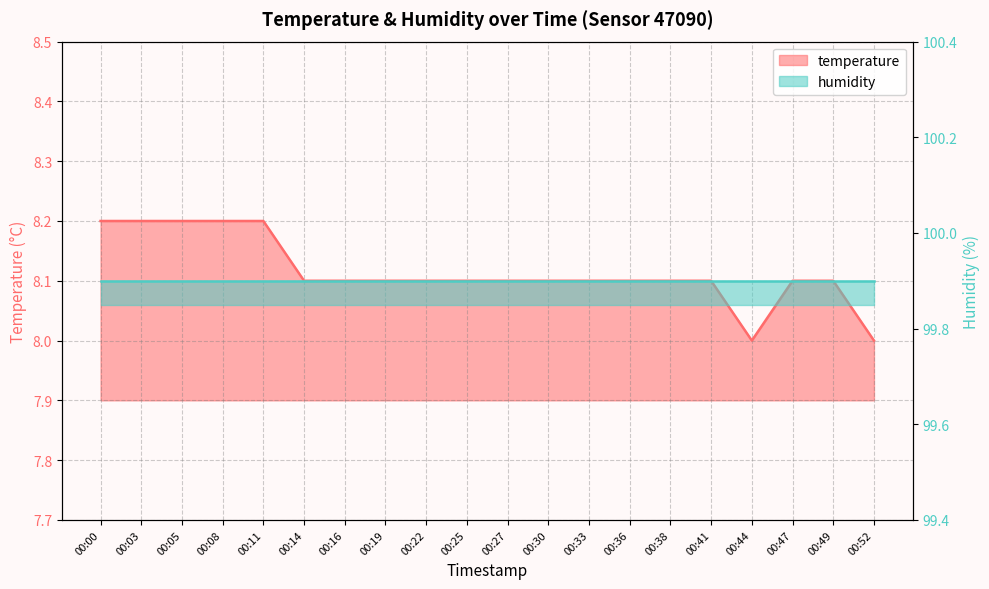

Rank the categories by value from lowest to highest.

00:44, 00:52, 00:14, 00:16, 00:19, 00:22, 00:25, 00:27, 00:30, 00:33, 00:36, 00:38, 00:41, 00:47, 00:49, 00:00, 00:03, 00:05, 00:08, 00:11